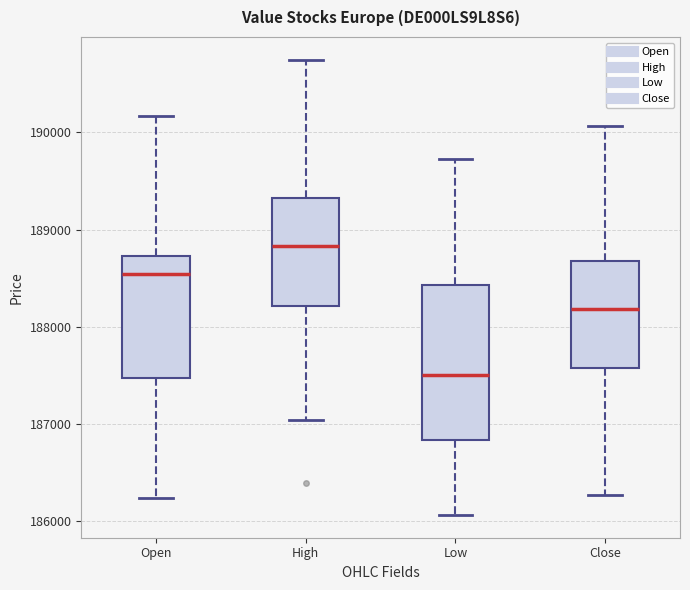

Reading left to right, transcribe this box plot: for each box, give where its median line is, the range the box spans, and where its two whiskers end, as read against the y-axis. The values are not printed on the chart, so give them approximately, as read against the axis.

Open: median 188500, box 187500 to 188700, whiskers 186200 to 190200
High: median 188800, box 188200 to 189300, whiskers 187000 to 190700
Low: median 187500, box 186800 to 188400, whiskers 186100 to 189700
Close: median 188200, box 187600 to 188700, whiskers 186300 to 190100